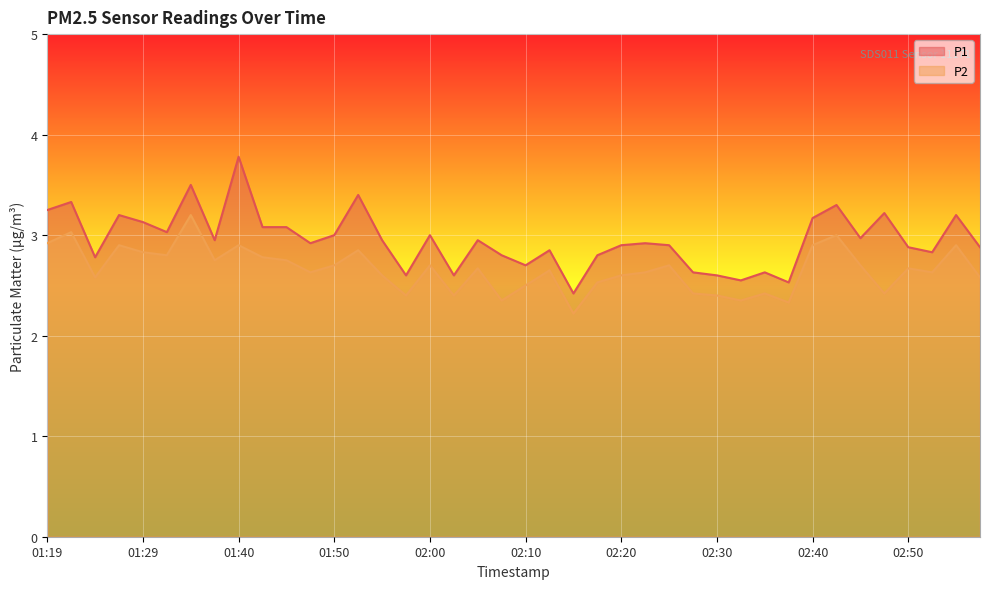

Rank the series by their average value, from highest to lowest.

P1, P2